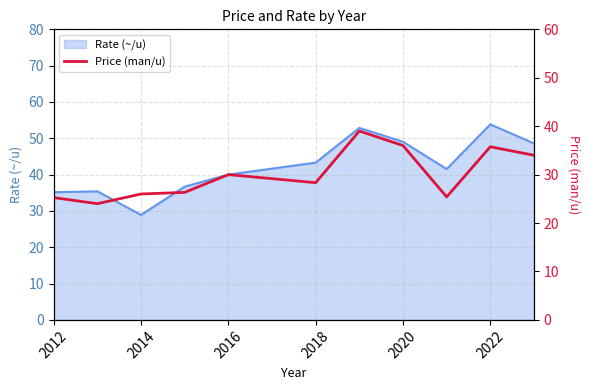

True or false: the data has more than 2 interior local peaks.

True